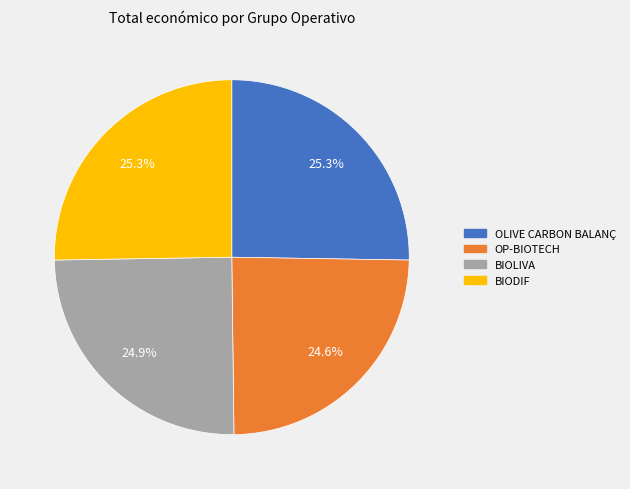

Is OP-BIOTECH the majority of the pie?

No